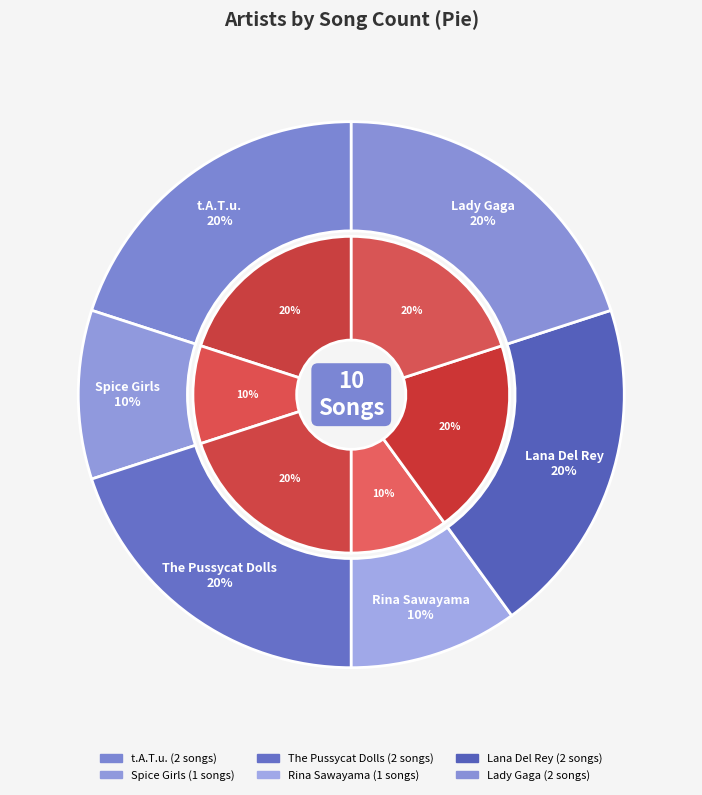

To the nearest percent, what percentage of the pie is The Pussycat Dolls?

20%